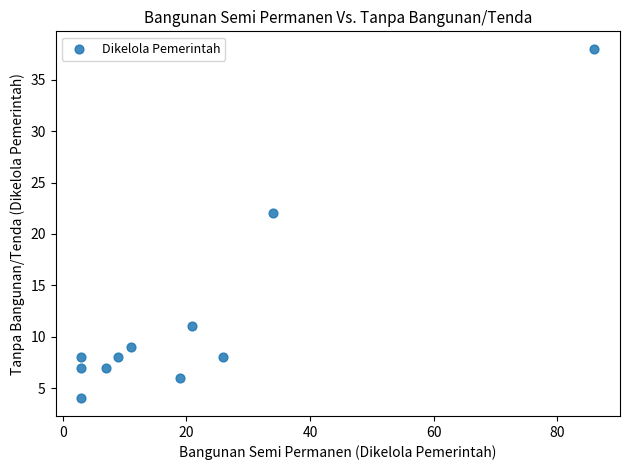

What Y value in the scatter plot is closest to 21?

22